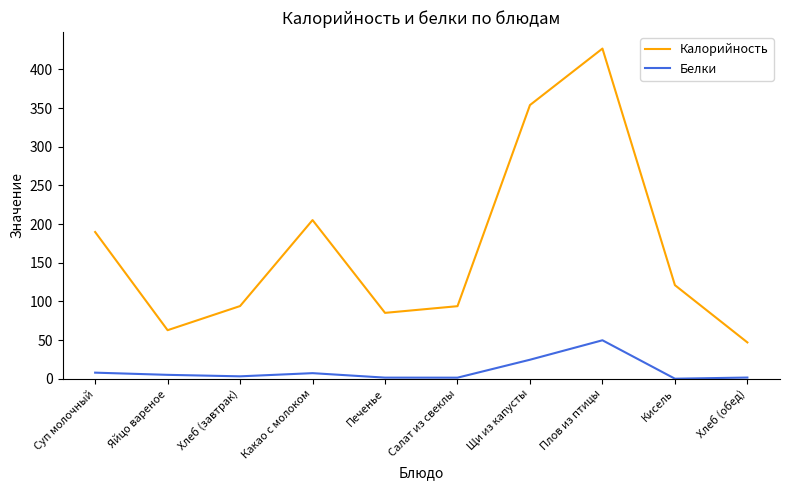

What is the sum of all Белки values?

102.4